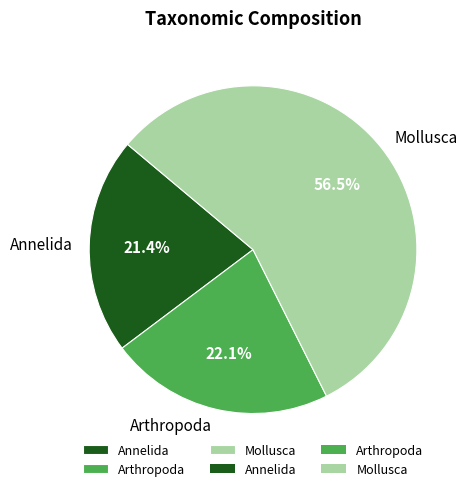

Count the number of slices in the pie.

3